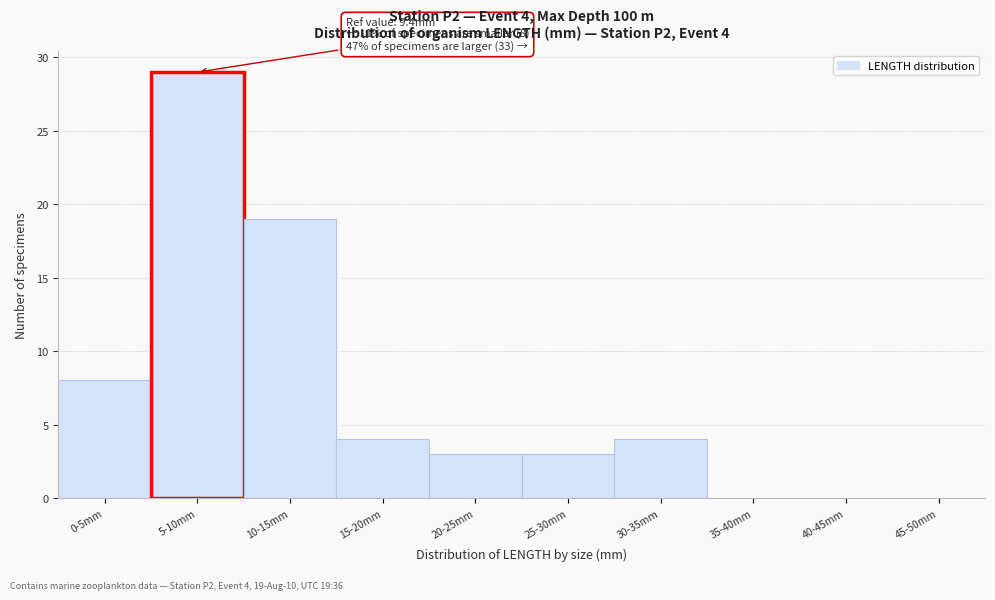

Reading right to left, list all the values displayed in this chart.

45-50mm=0	40-45mm=0	35-40mm=0	30-35mm=4	25-30mm=3	20-25mm=3	15-20mm=4	10-15mm=19	5-10mm=29	0-5mm=8